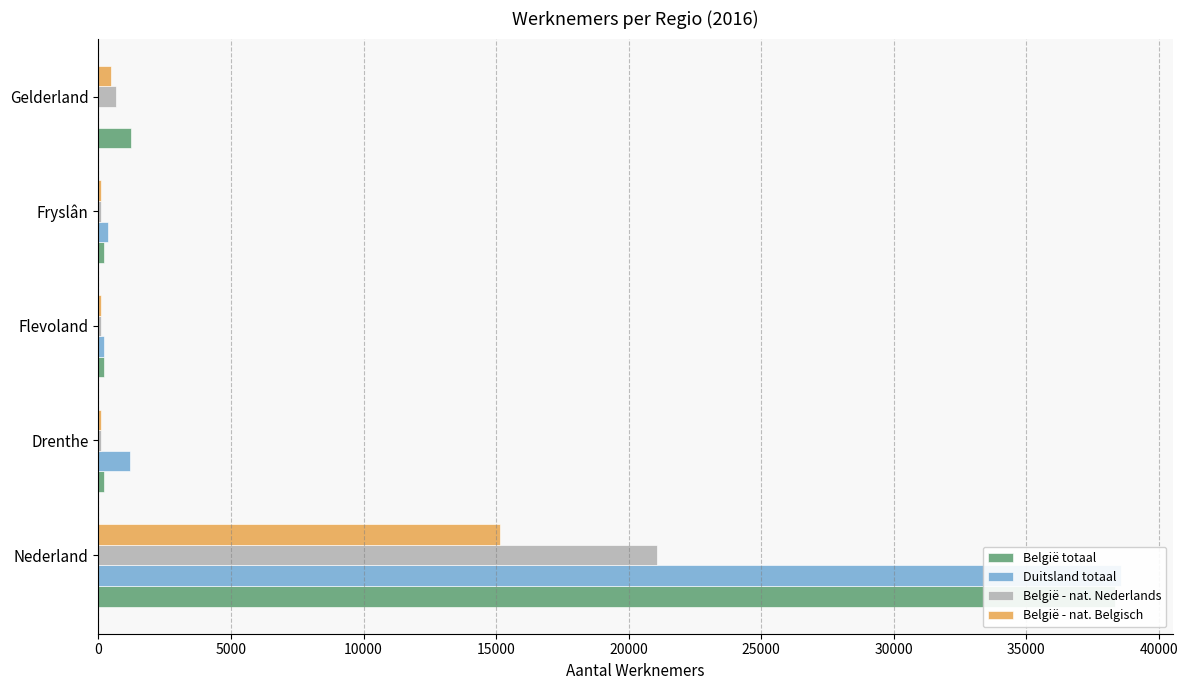

What is the highest value of the Duitsland totaal series?

38590